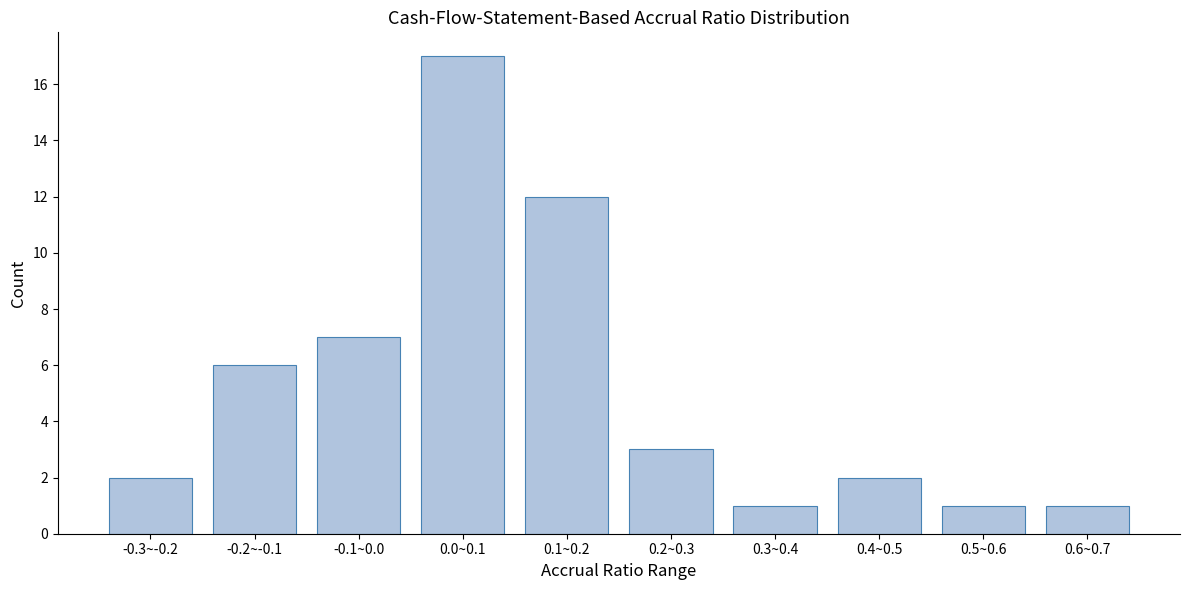

Reading right to left, extract all data points from this chart.

0.6~0.7=1	0.5~0.6=1	0.4~0.5=2	0.3~0.4=1	0.2~0.3=3	0.1~0.2=12	0.0~0.1=17	-0.1~0.0=7	-0.2~-0.1=6	-0.3~-0.2=2